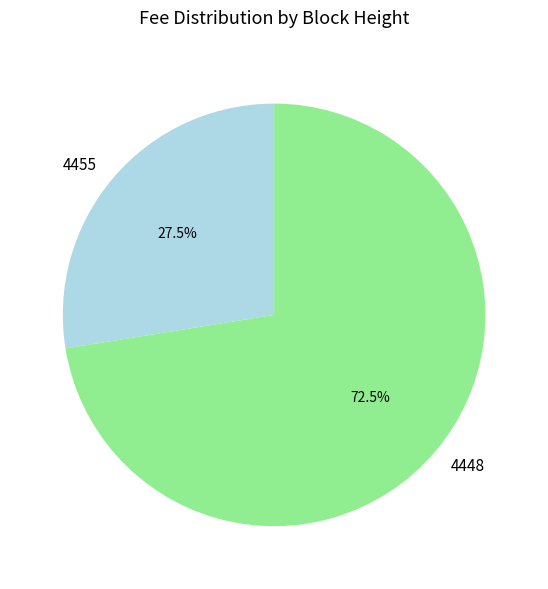

Combined, what portion of the pie is 4448 and 4455?

100.0%